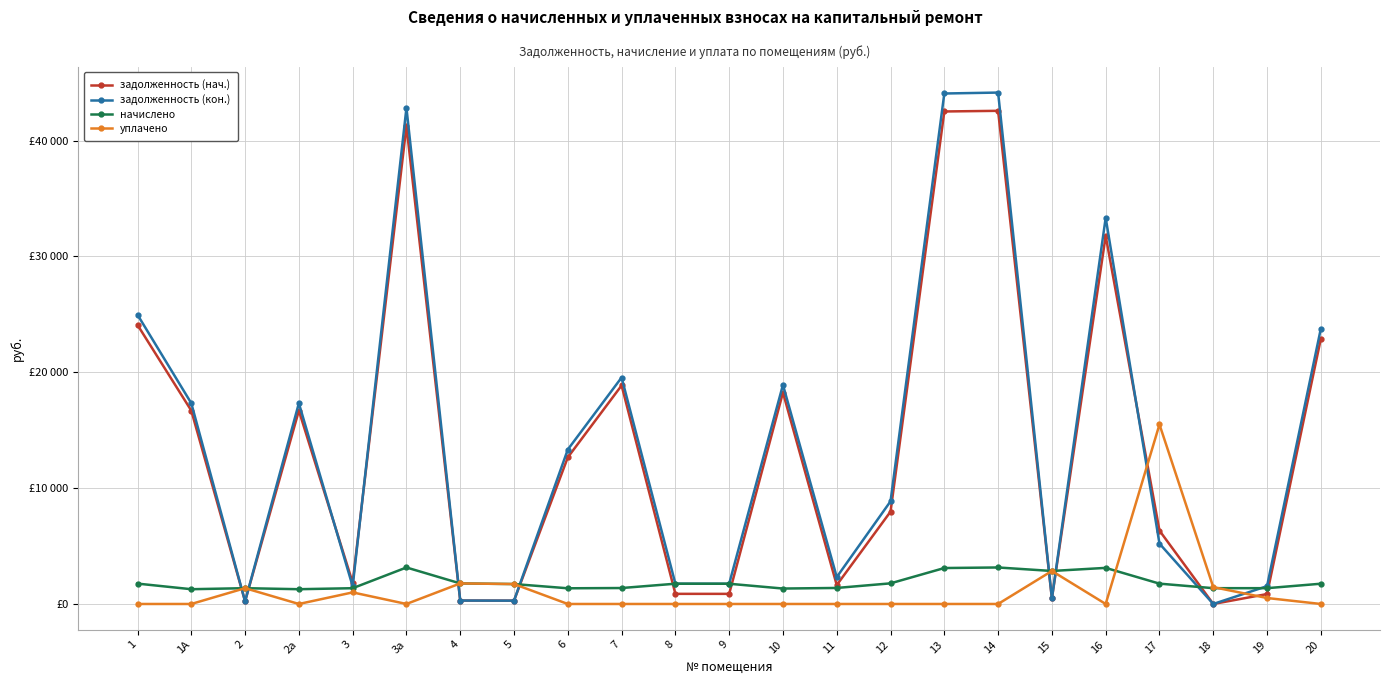

What is the total value across all series at 10?

38506.5